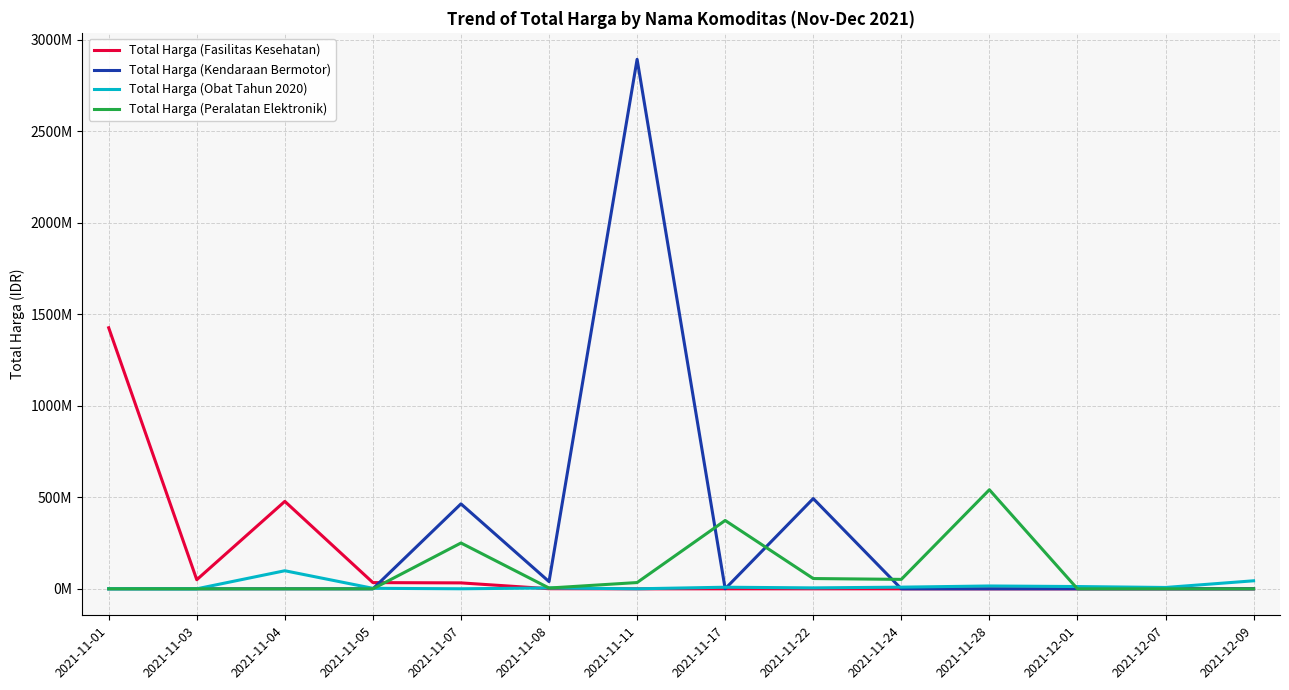

Which label corresponds to the smallest value in the chart?

2021-11-11